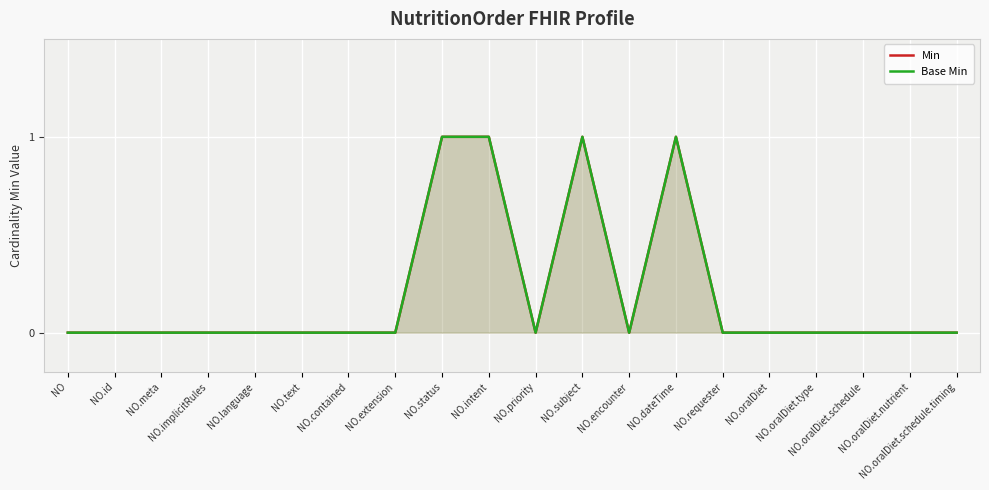

What is the maximum value shown in the chart?

1